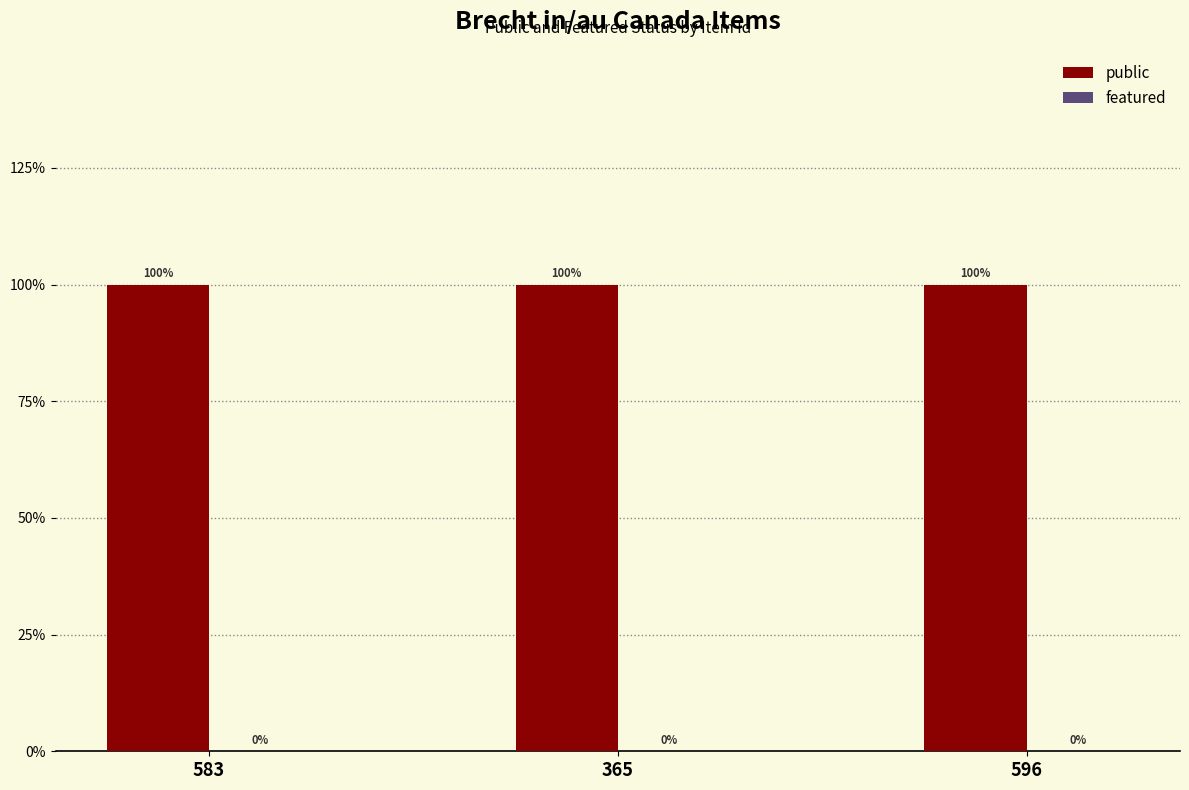

Is the value of featured at 583 greater than the value of public at 583?

No